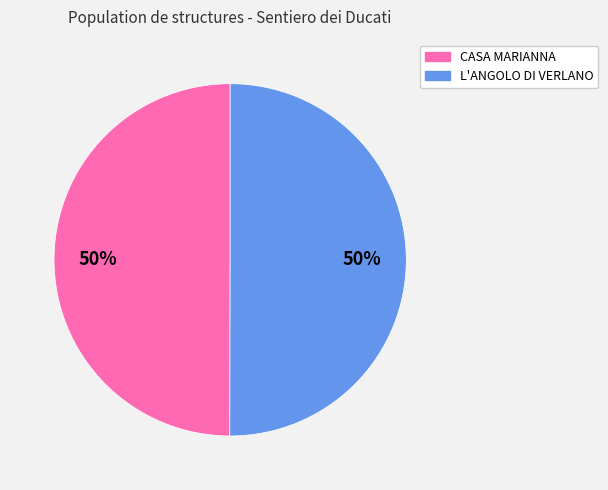

To the nearest percent, what portion does L'ANGOLO DI VERLANO represent?

50%